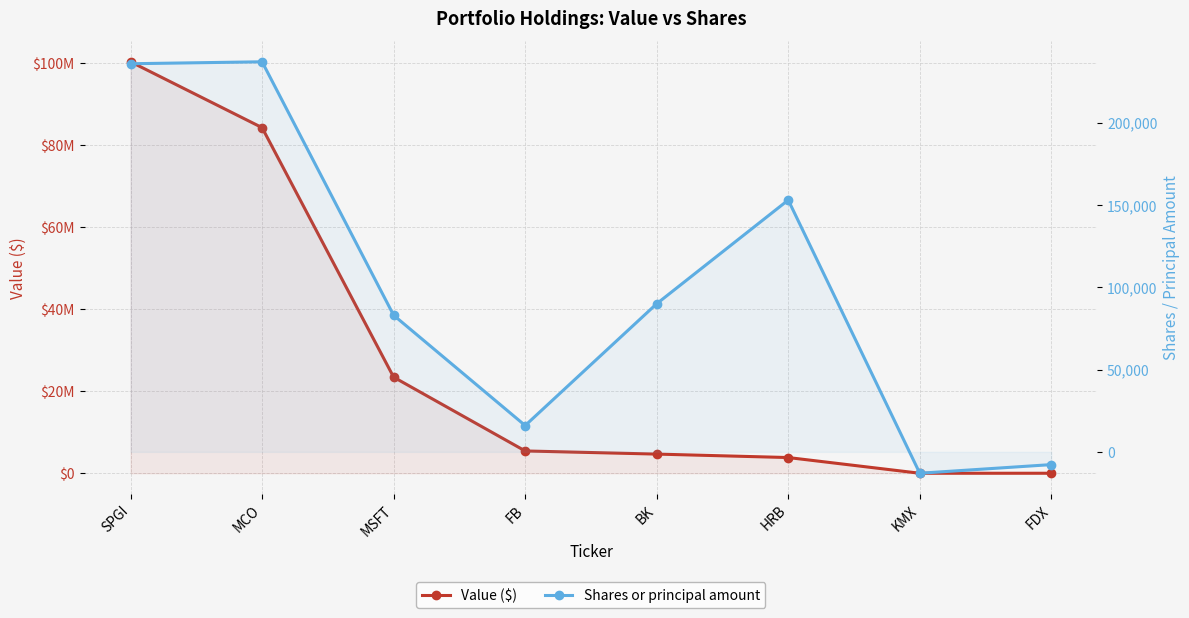

What position from the right is MSFT?

6